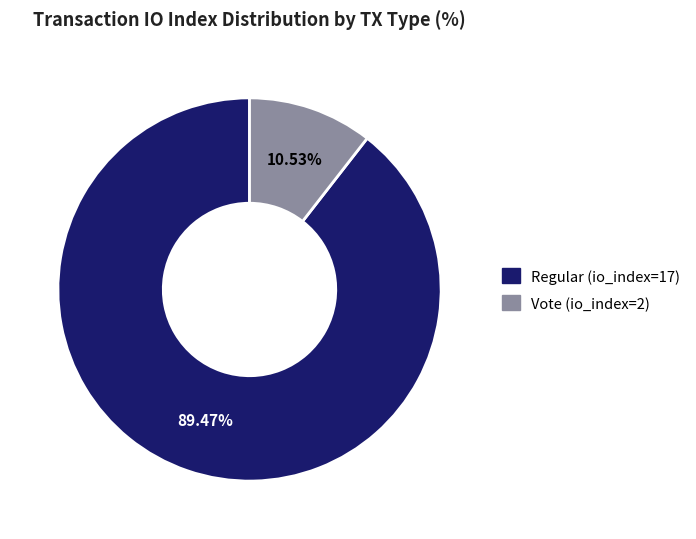

To the nearest percent, what is the difference between the largest and smallest slice percentages?

79%